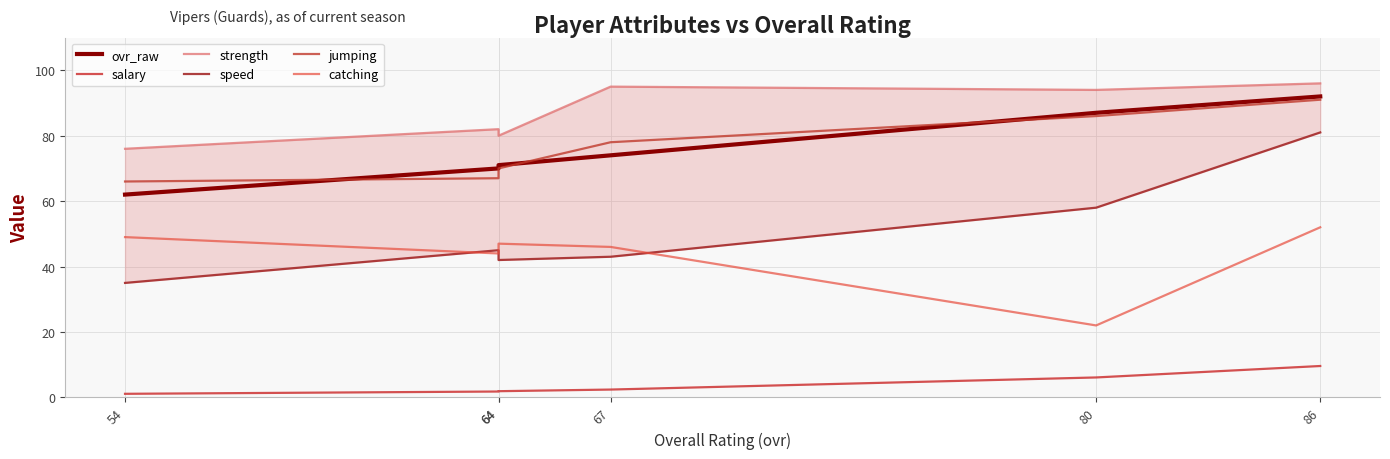

Which category has the highest value in the ovr_raw series?

86